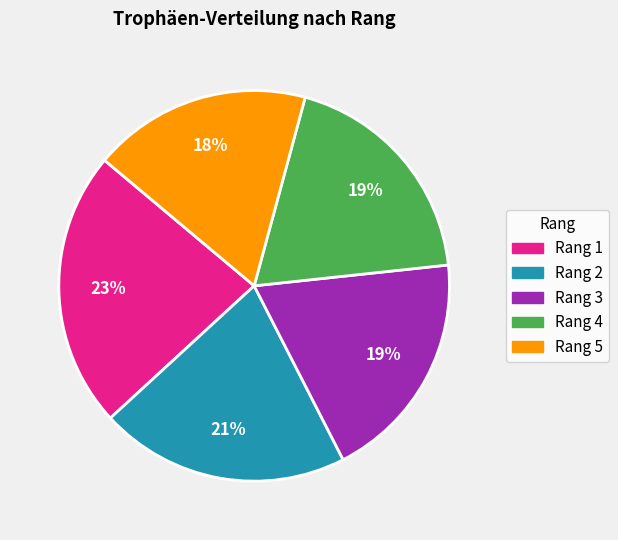

To the nearest percent, what is the average slice percentage?

20%